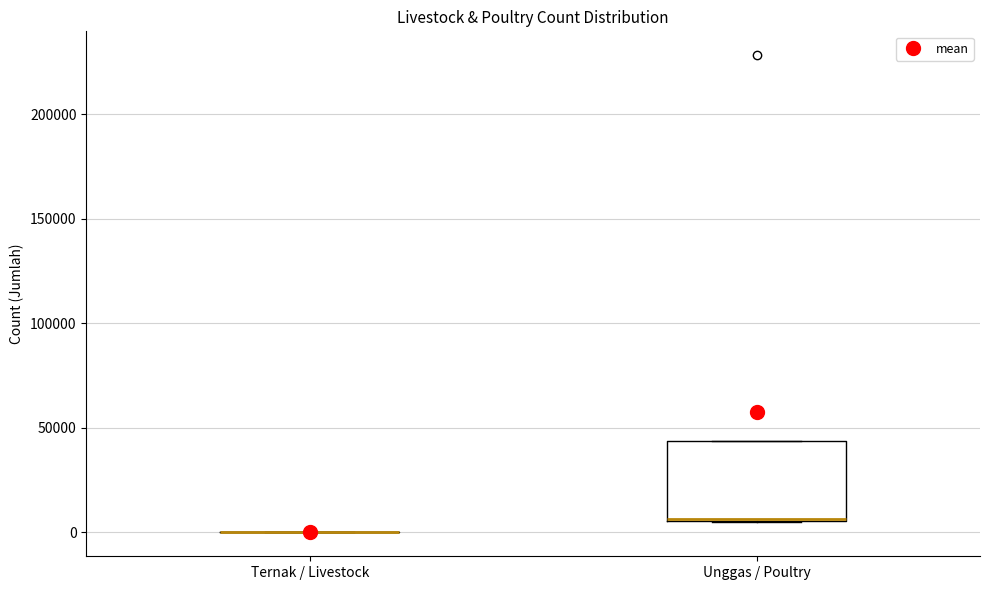

Reading left to right, read every box against the y-axis: the position of its median line, the range the box covers, and the ends of its whiskers. The values are not printed on the chart, so give them approximately, as read against the axis.

Ternak / Livestock: box collapsed to a line at 0, whiskers 0 to 0
Unggas / Poultry: median 5000 (drawn on the box's lower edge), box 5000 to 45000, whiskers 5000 to 45000